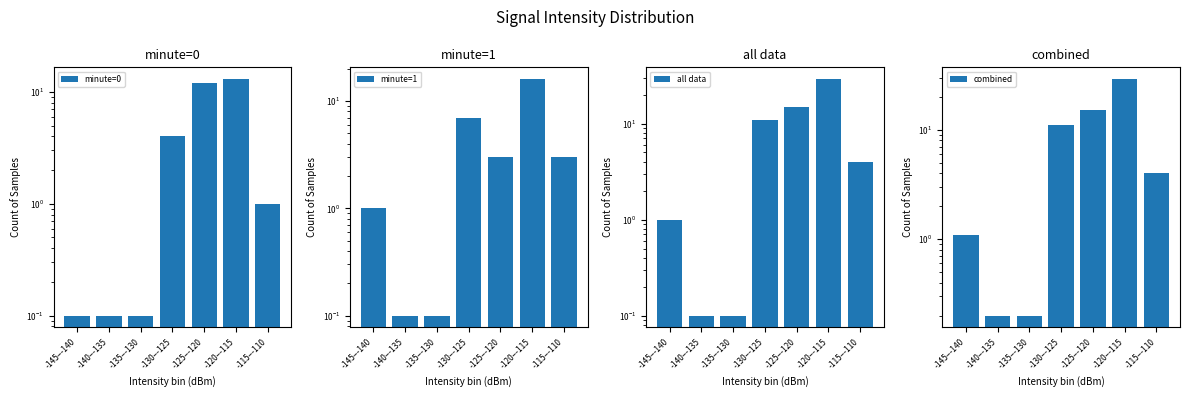

How many series are shown in this chart?

4